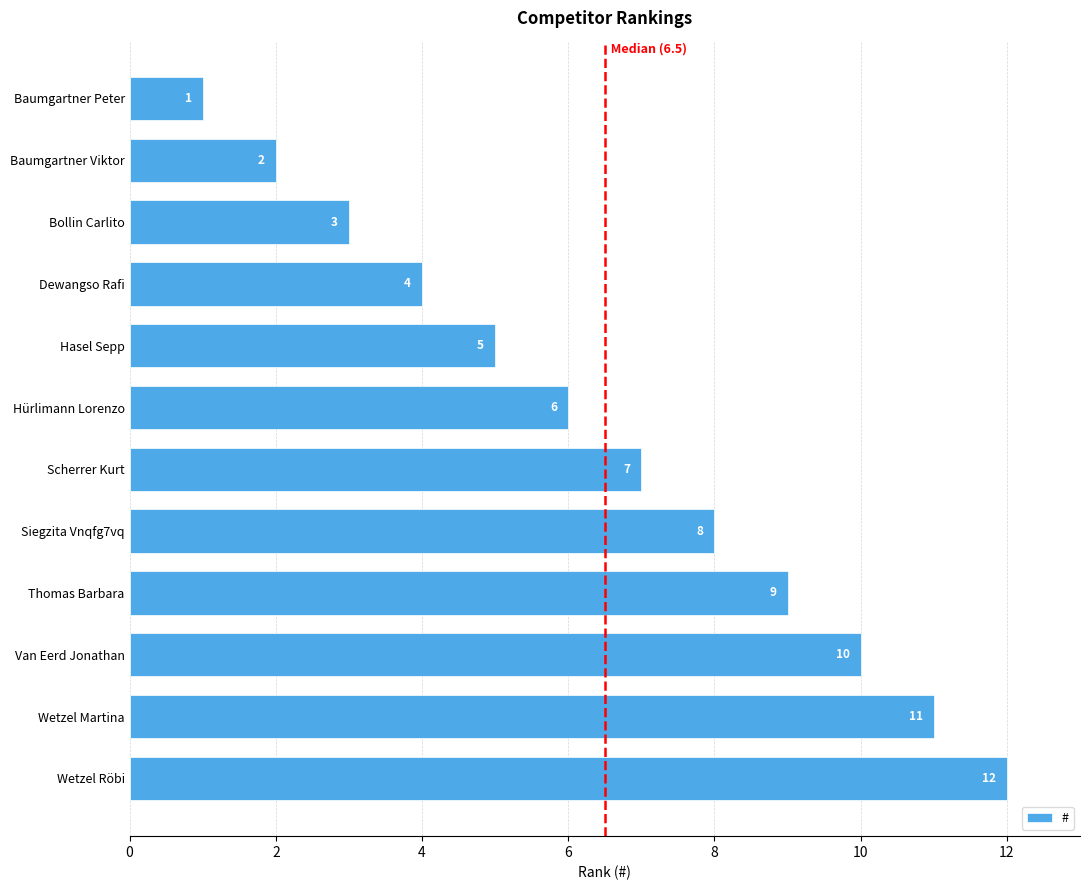

The chart shows a value of 7 at Scherrer Kurt. True or false?

True